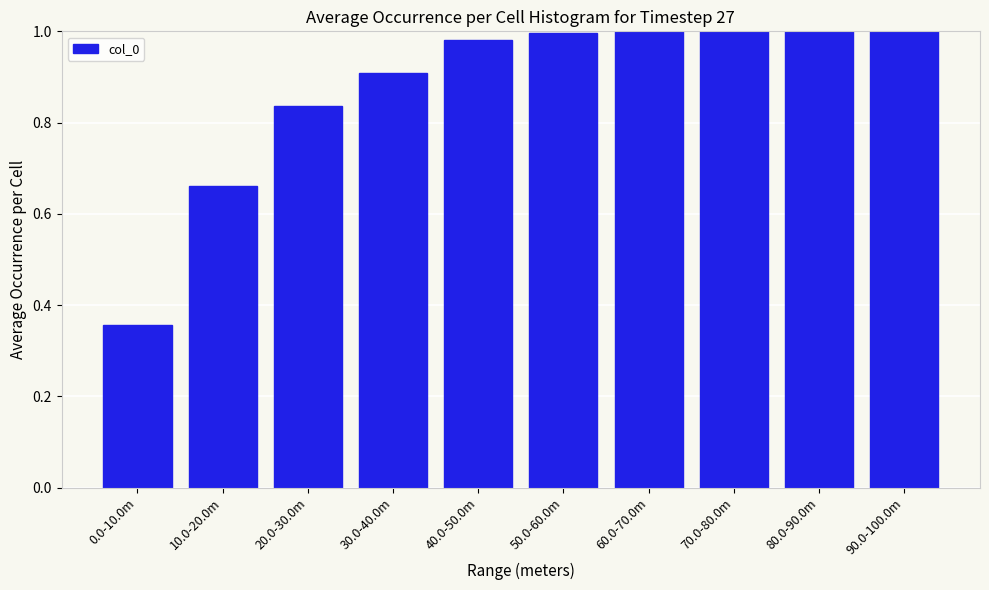

What is the change in value from 10.0-20.0m to 70.0-80.0m?

+0.3